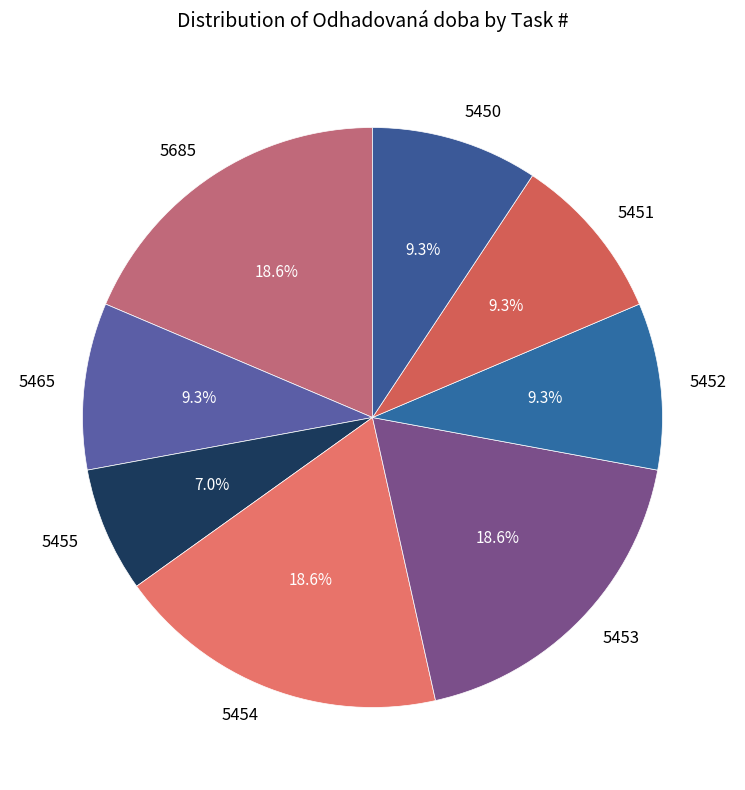

Does any single category account for the majority?

No